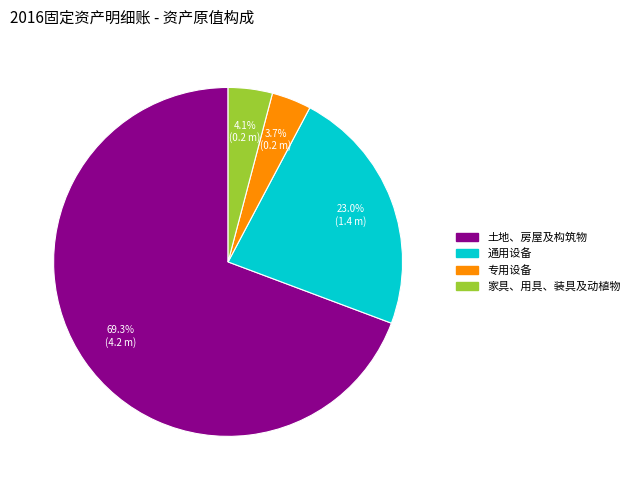

What is the largest slice in the pie chart?

土地、房屋及构筑物